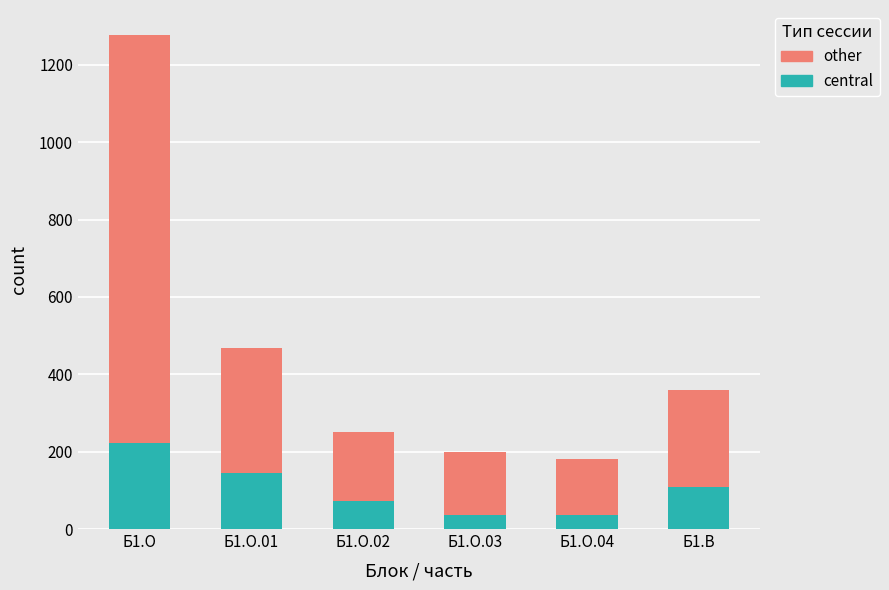

How many values in the central series are below 108?

3